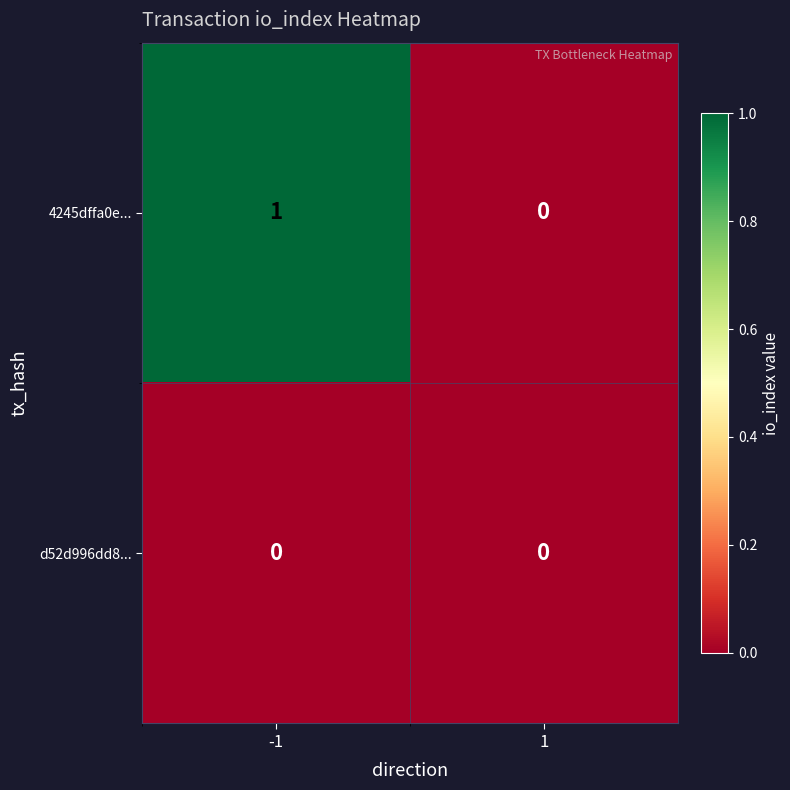

Count the number of categories in the chart.

2